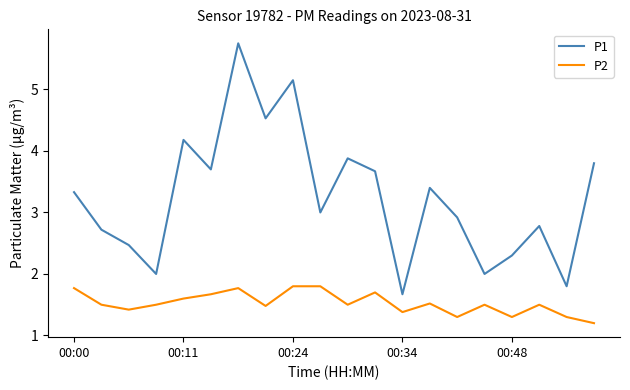

What is the difference between the maximum and minimum values in the P2 series?

0.6